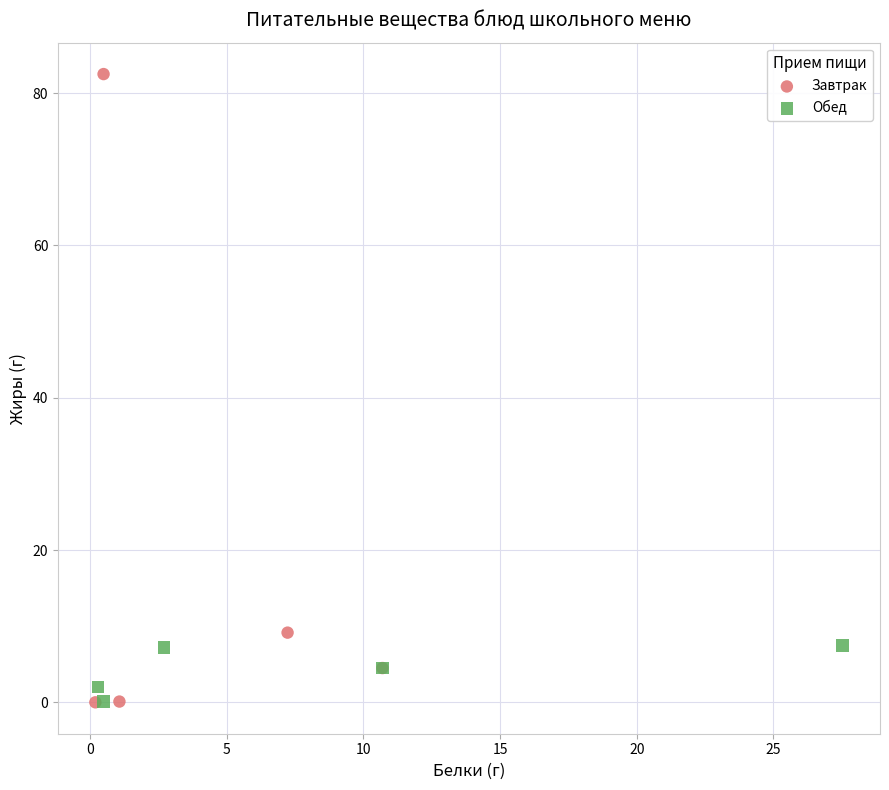

Which series has the widest spread of Y values?

Завтрак